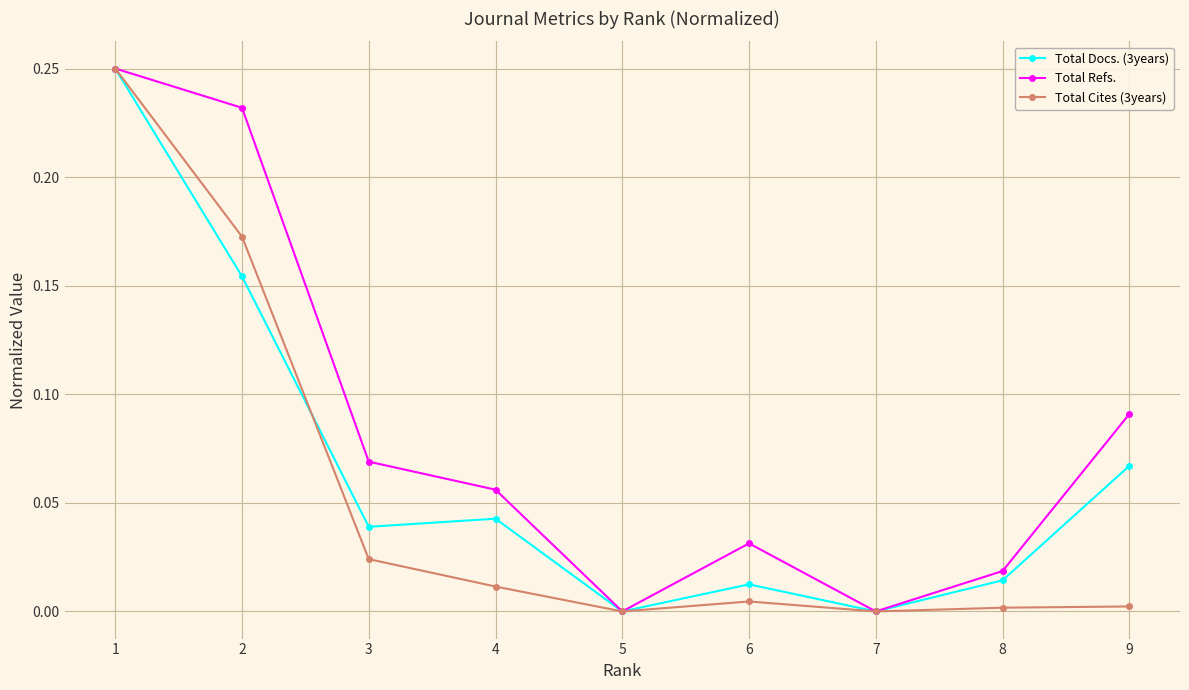

What are all the series names shown in the legend?

Total Docs. (3years), Total Refs., Total Cites (3years)